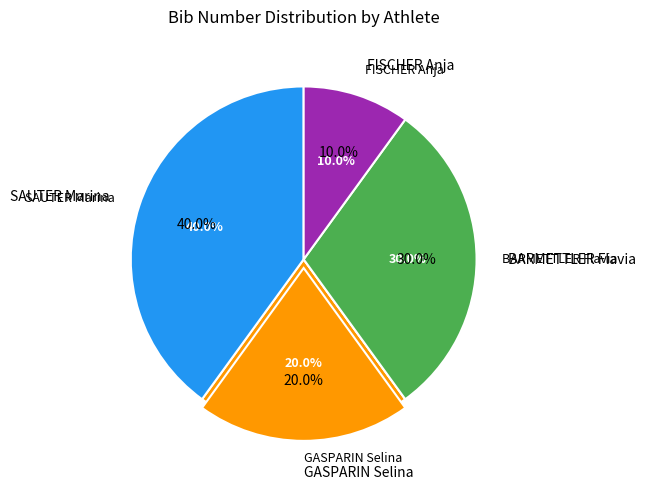

What is the change in value from SAUTER Marina to FISCHER Anja?

-3